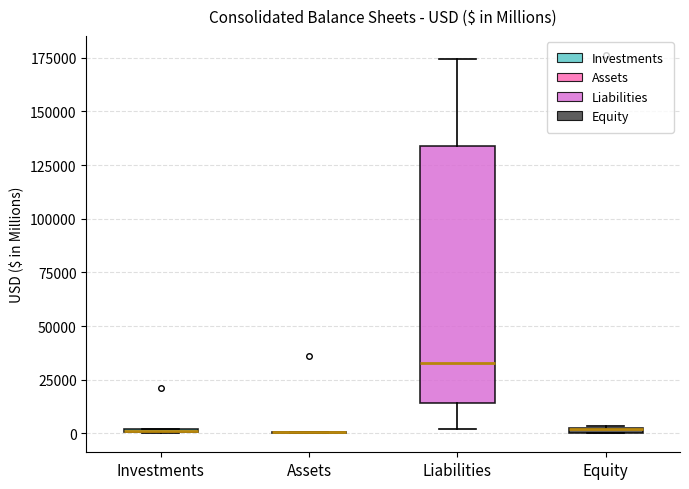

Where does the median line of the box for Liabilities sit on the y-axis? The values are not printed on the chart, so give them approximately, as read against the axis.

35000